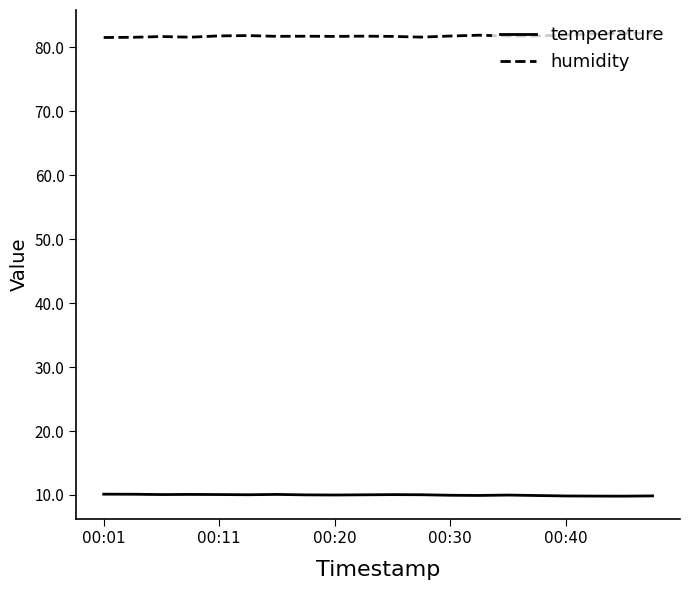

Which series has the largest total across all categories?

humidity